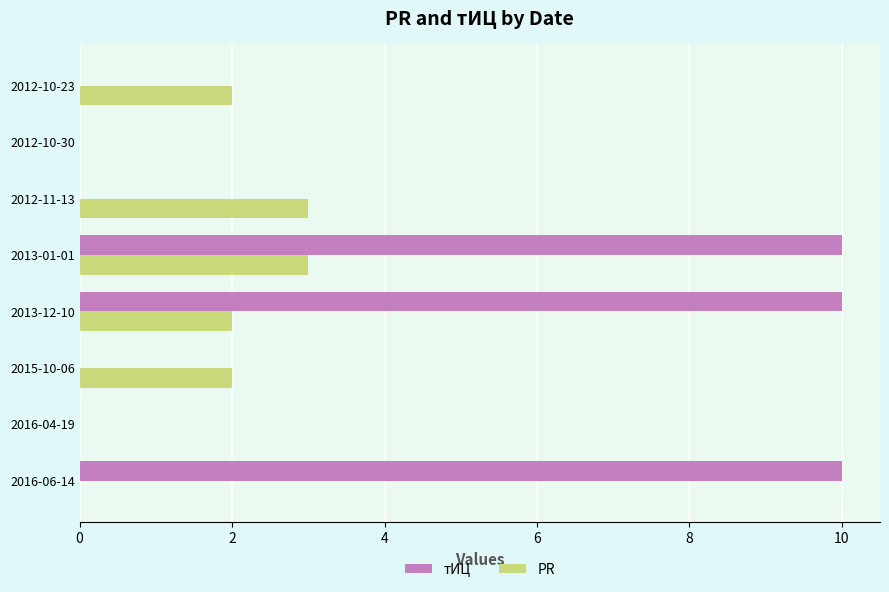

Which series has the largest total across all categories?

тИЦ